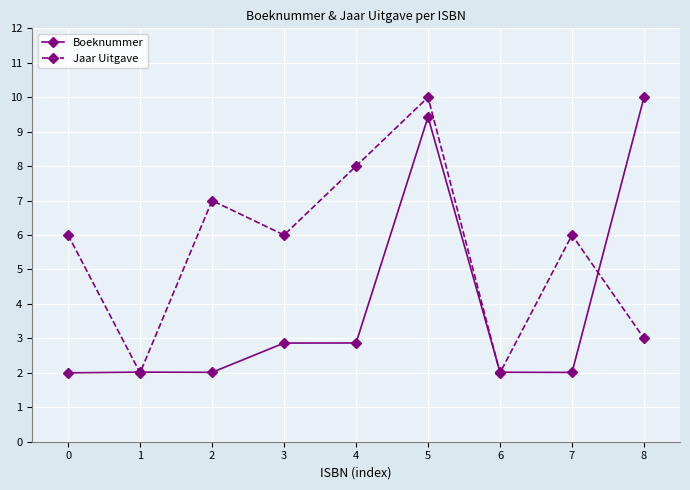

What are all the series names shown in the legend?

Boeknummer, Jaar Uitgave